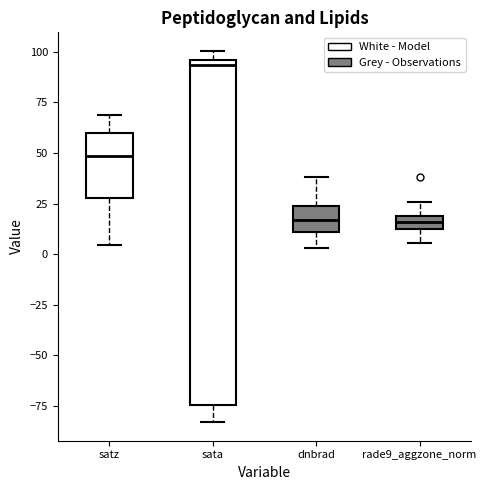

Which box's median line is the highest?

sata